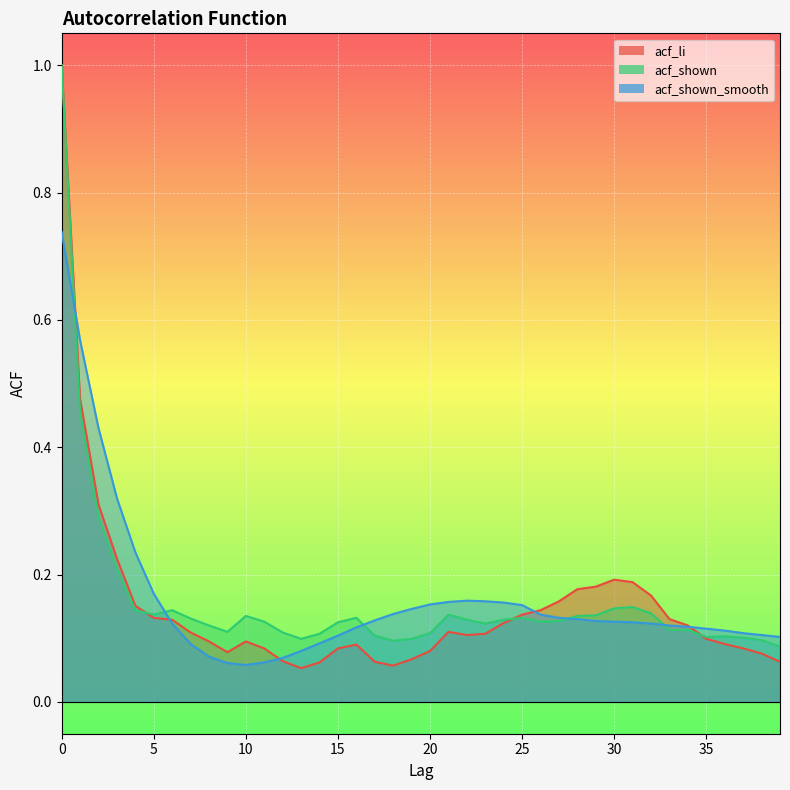

How many lines are shown in the chart?

3